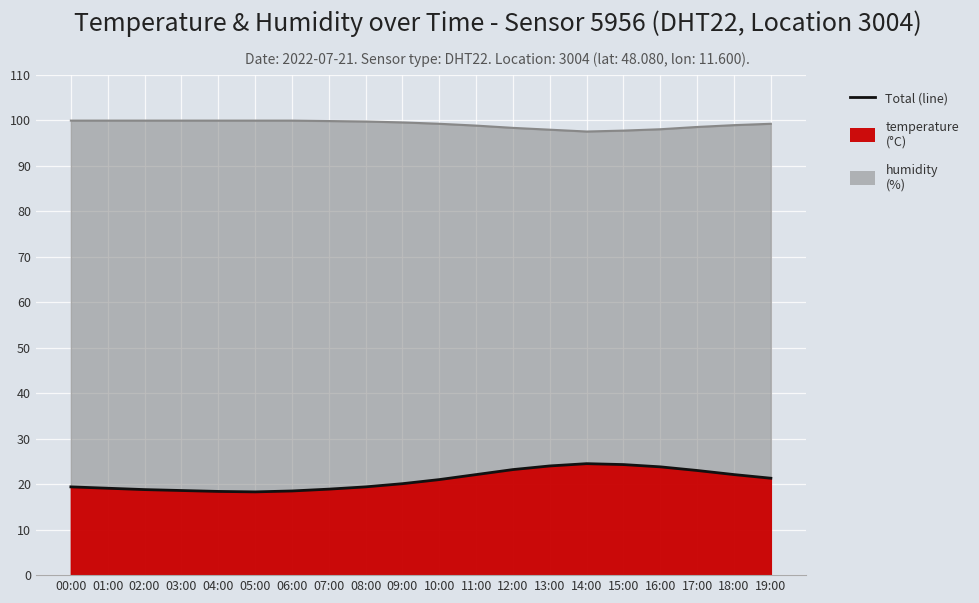

Which series has the widest spread of values?

temperature